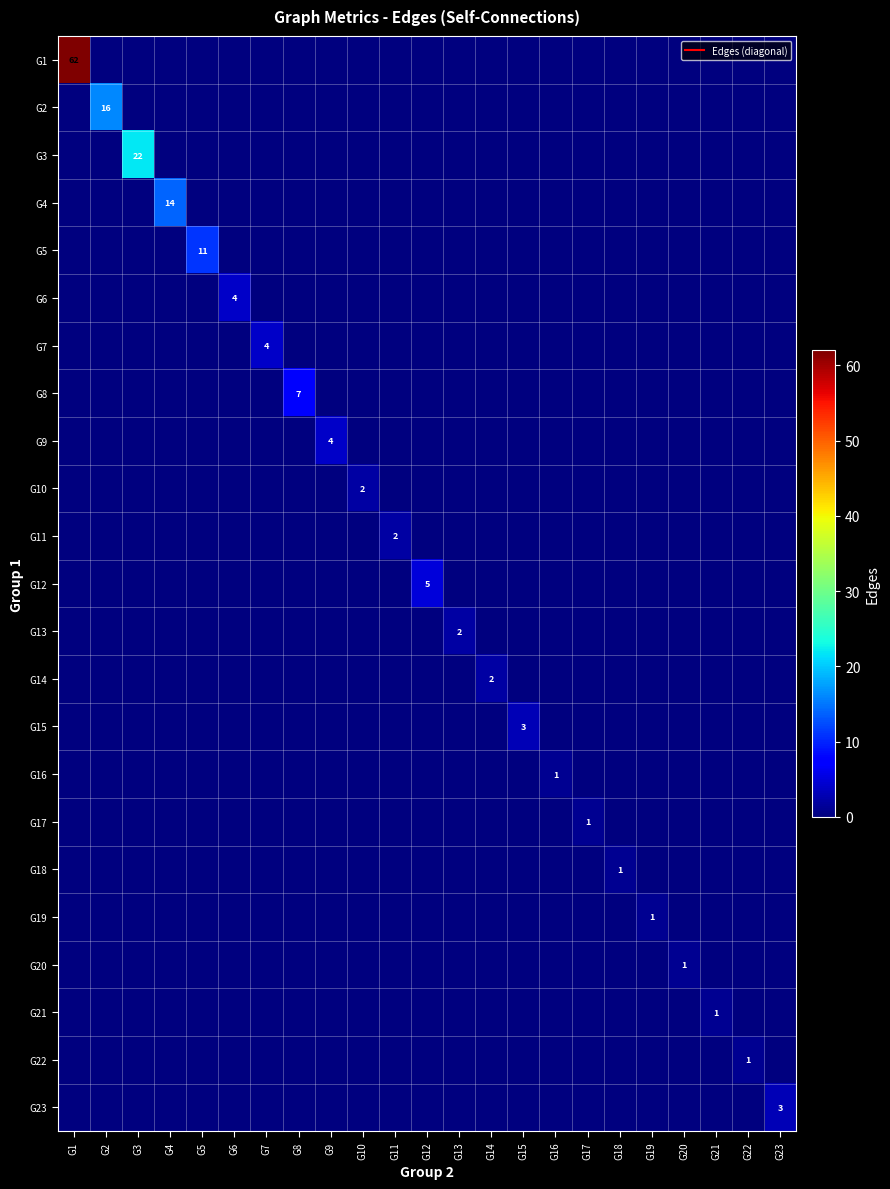

True or false: G23 has a value of 0 at G7.

True